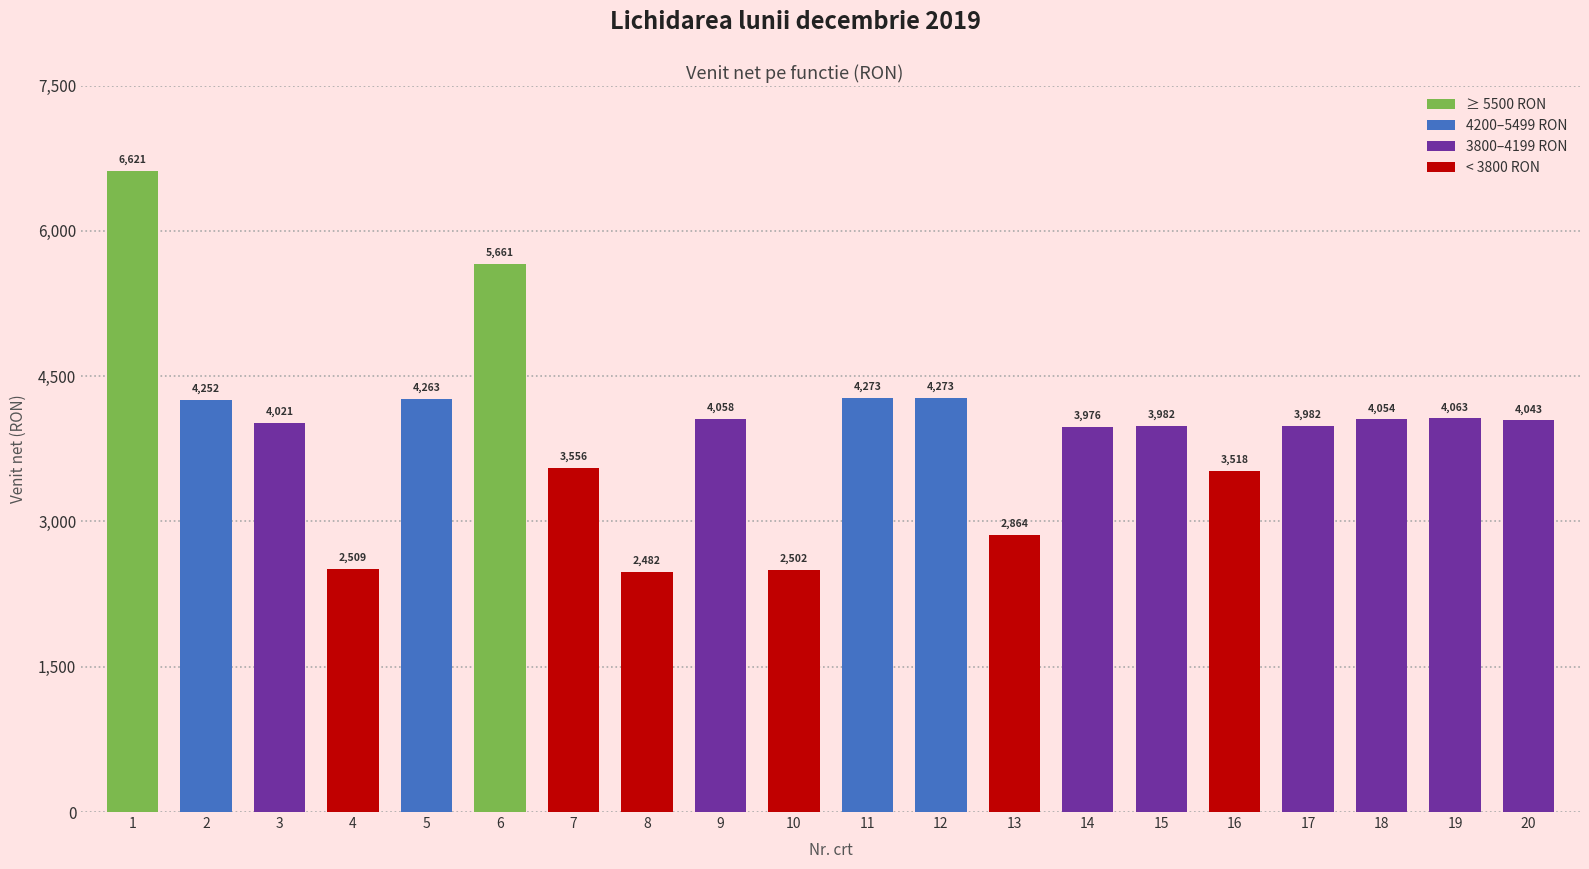

What is the difference between the maximum and second lowest values?

4119